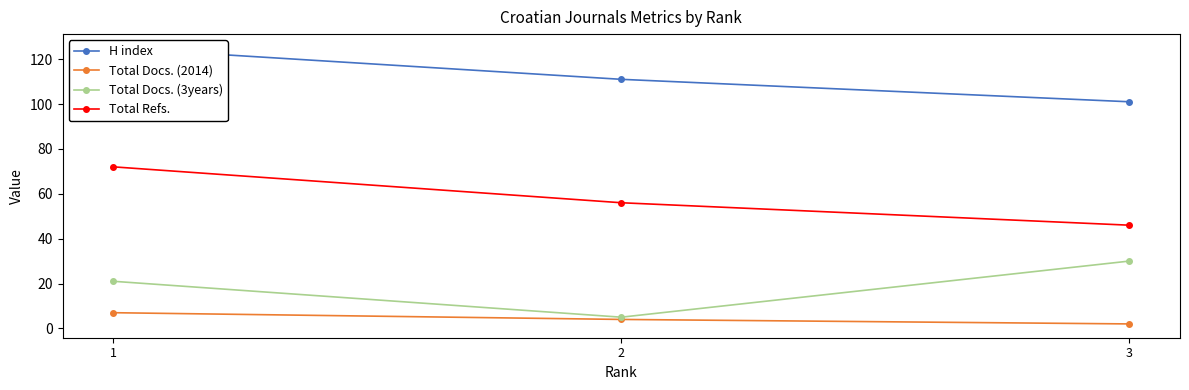

The Total Docs. (3years) series shows 30 at 3. True or false?

True